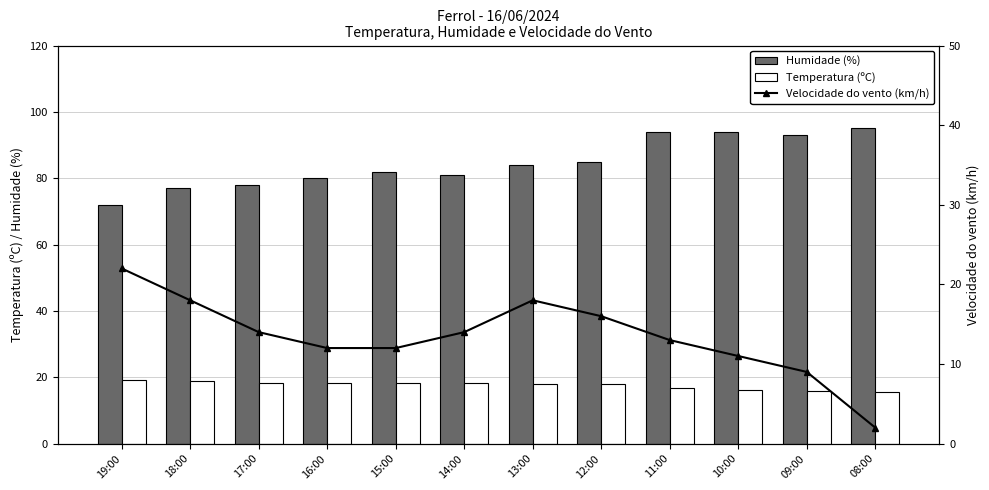

Which series changed the most between 18:00 and 15:00?

Velocidade do vento (km/h)